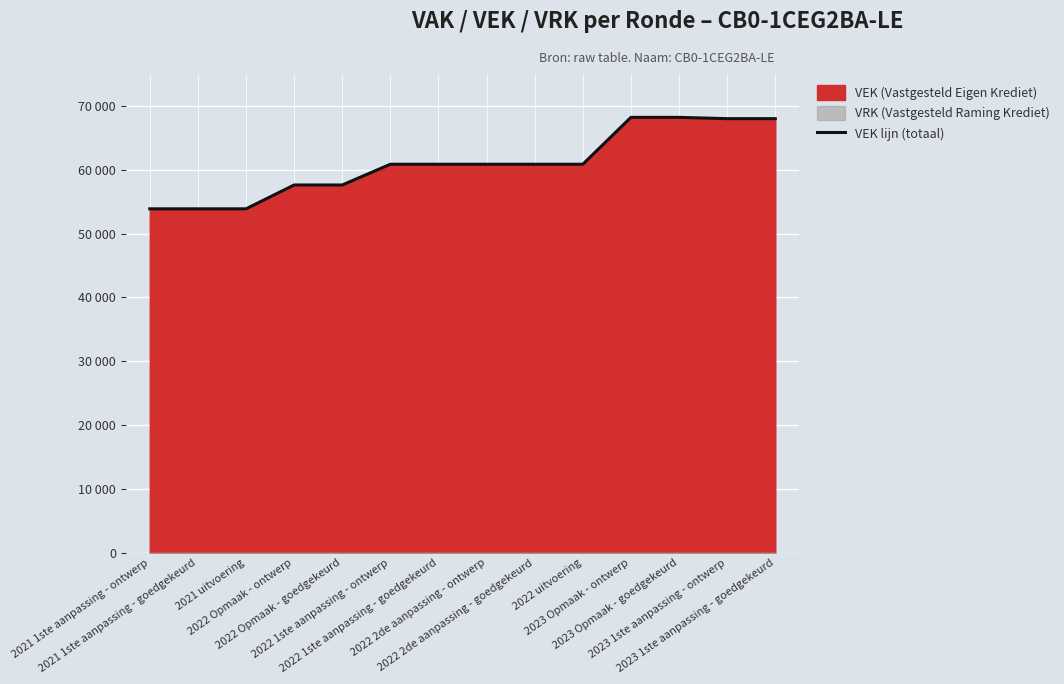

Reading left to right, what are all the values shown in this chart?

53876	53876	53876	57610	57610	60860	60860	60860	60860	60859	68207	68207	68004	68004